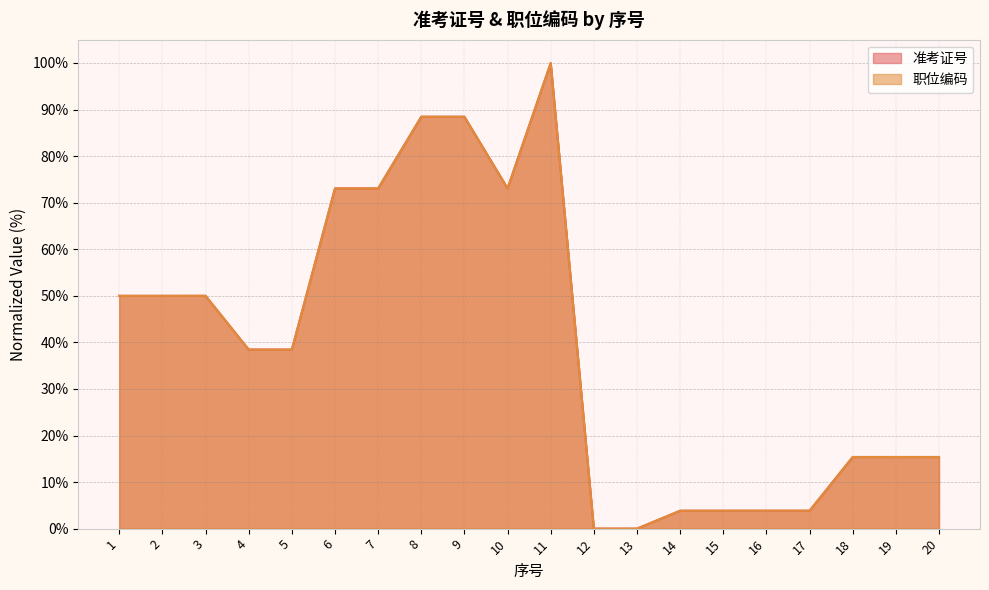

Read the 准考证号 value at 18.

15.4